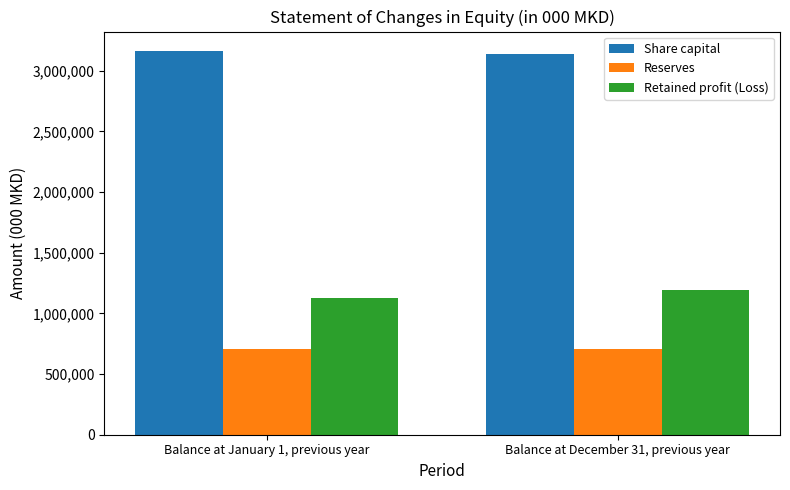

Count the Retained profit (Loss) values in the range 1127455 to 1195378.

2